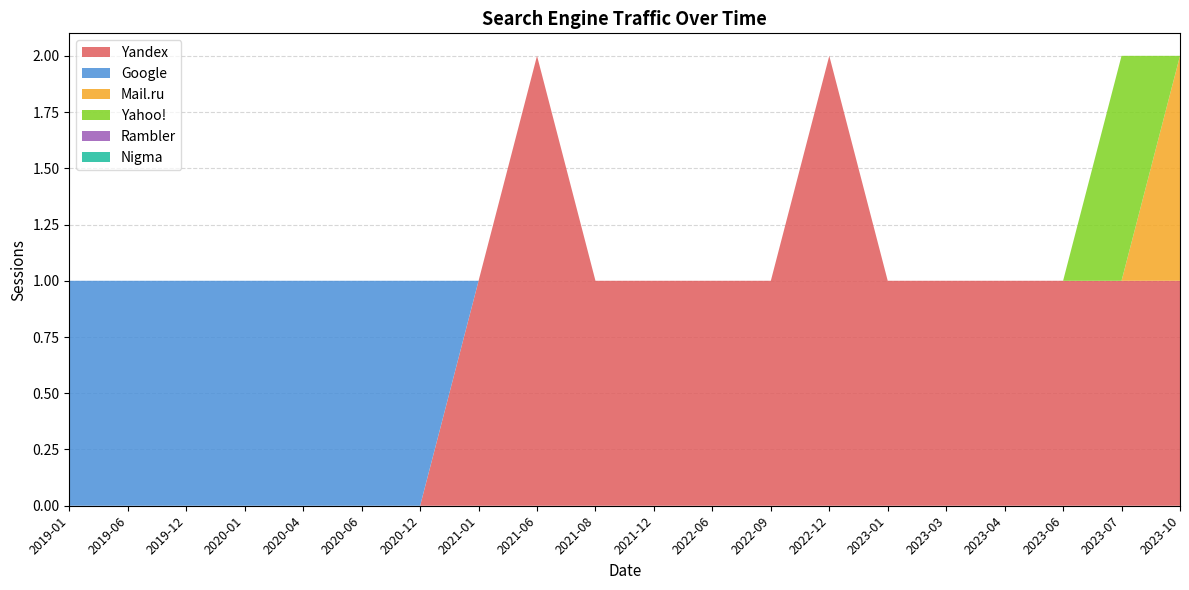

Reading left to right, what are all the values shown in this chart?

Yandex: 0	0	0	0	0	0	0	1	2	1	1	1	1	2	1	1	1	1	1	1
Google: 1	1	1	1	1	1	1	0	0	0	0	0	0	0	0	0	0	0	0	0
Mail.ru: 0	0	0	0	0	0	0	0	0	0	0	0	0	0	0	0	0	0	0	1
Yahoo!: 0	0	0	0	0	0	0	0	0	0	0	0	0	0	0	0	0	0	1	0
Rambler: 0	0	0	0	0	0	0	0	0	0	0	0	0	0	0	0	0	0	0	0
Nigma: 0	0	0	0	0	0	0	0	0	0	0	0	0	0	0	0	0	0	0	0